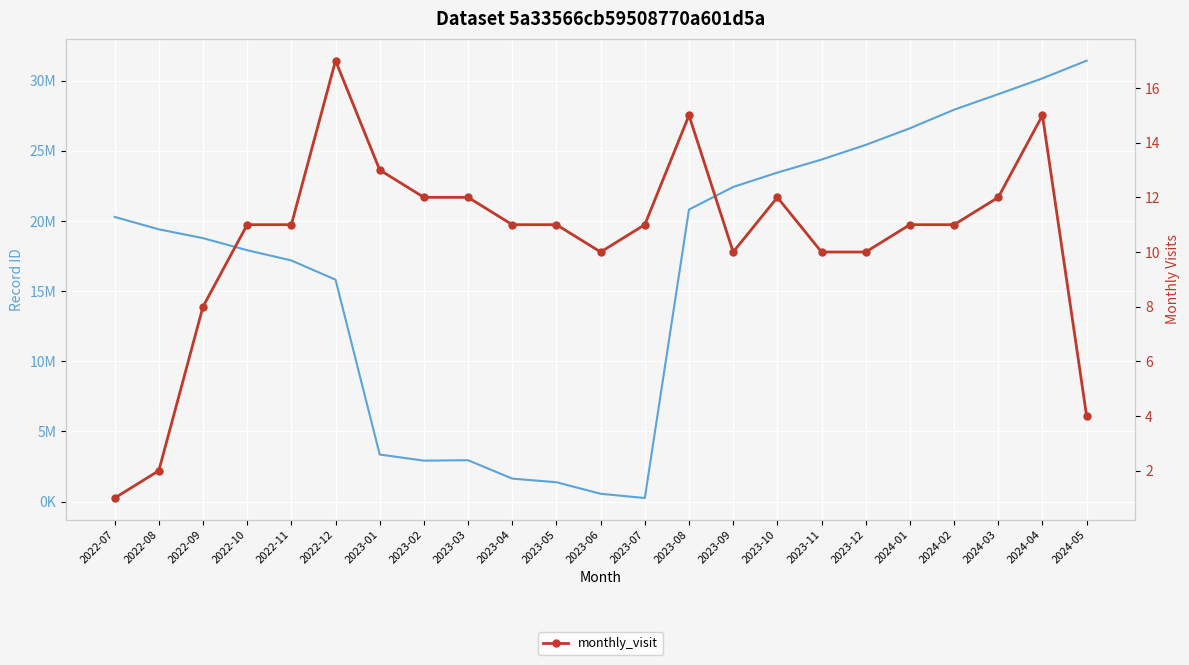

Which has a higher value, 2023-04 or 2024-02?

2023-04